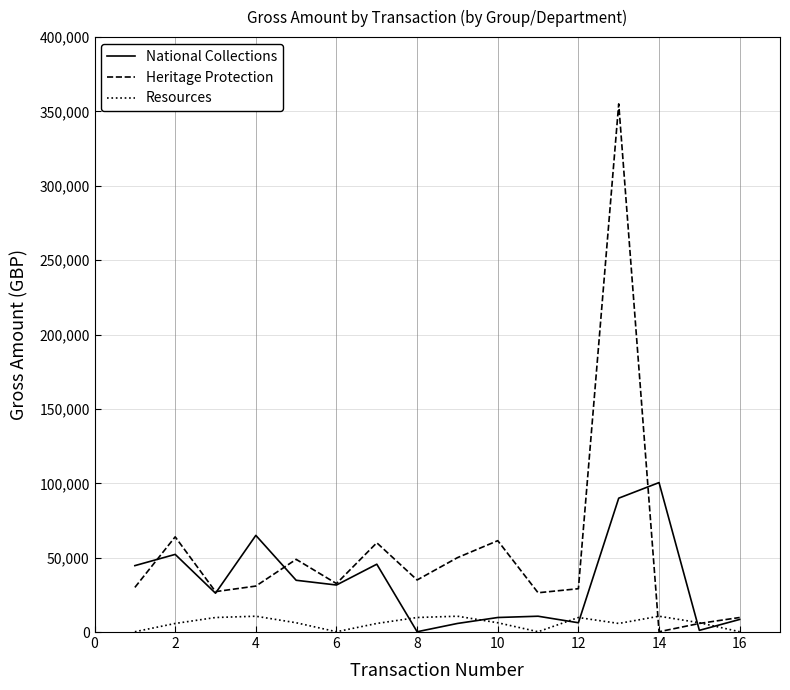

List the series in order of their overall mean, lowest first.

Resources, National Collections, Heritage Protection